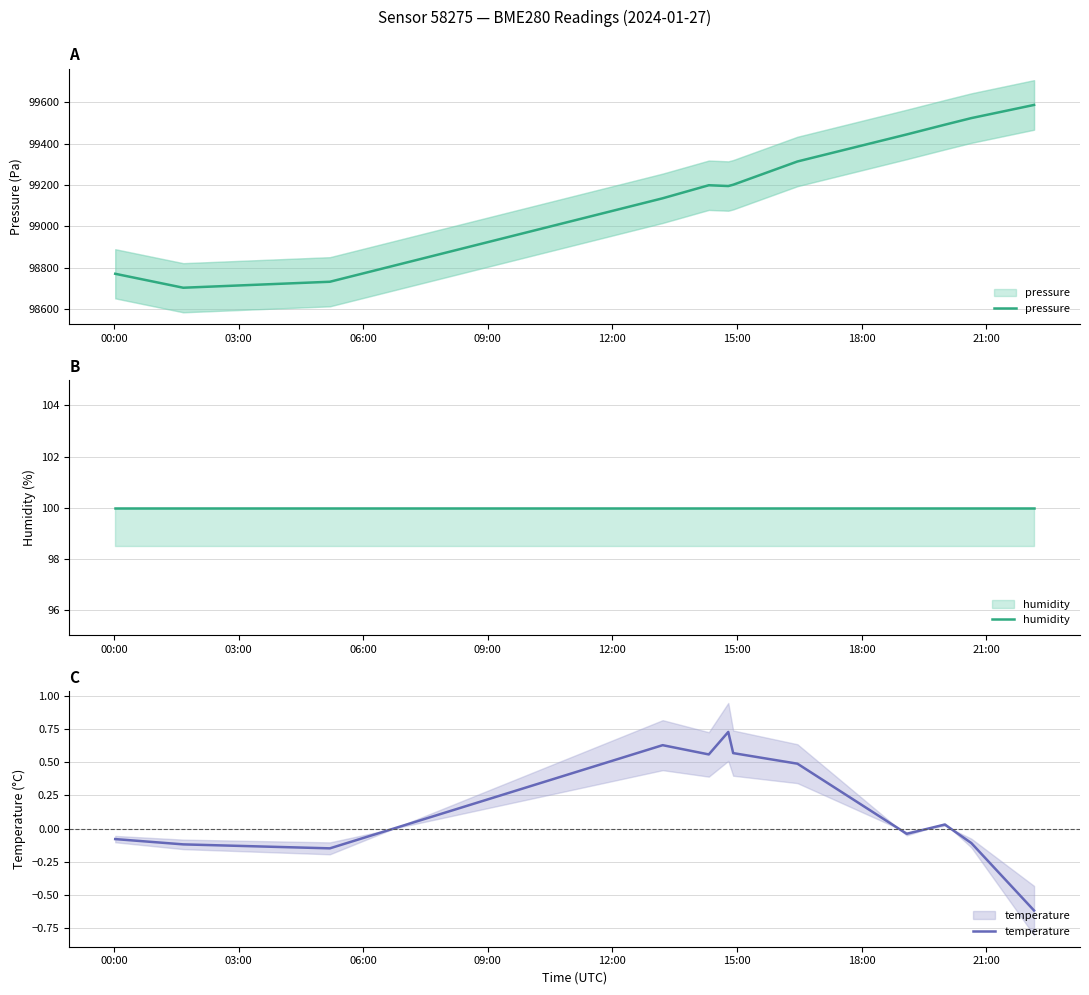

How many positive values does the temperature series have?

6